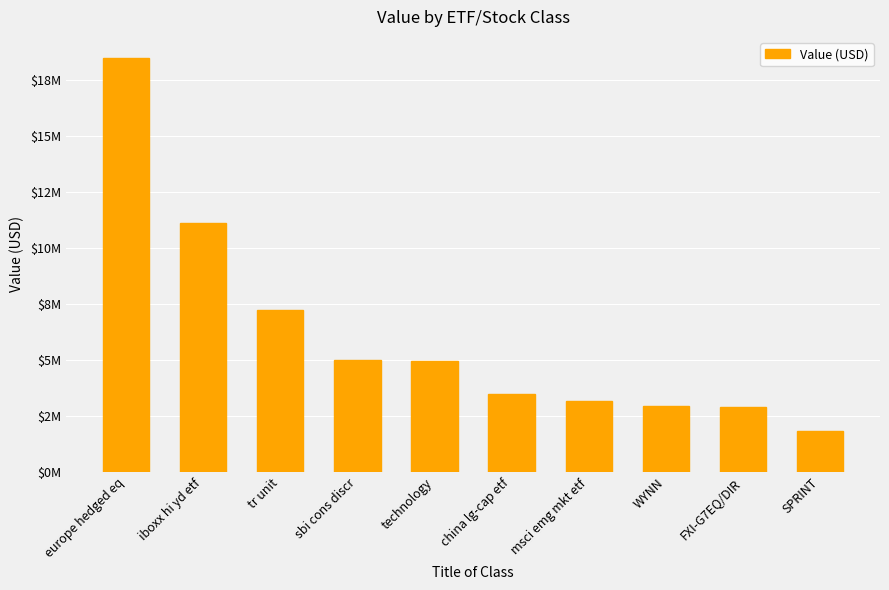

Where is the data nearest to the value 10150500?

iboxx hi yd etf